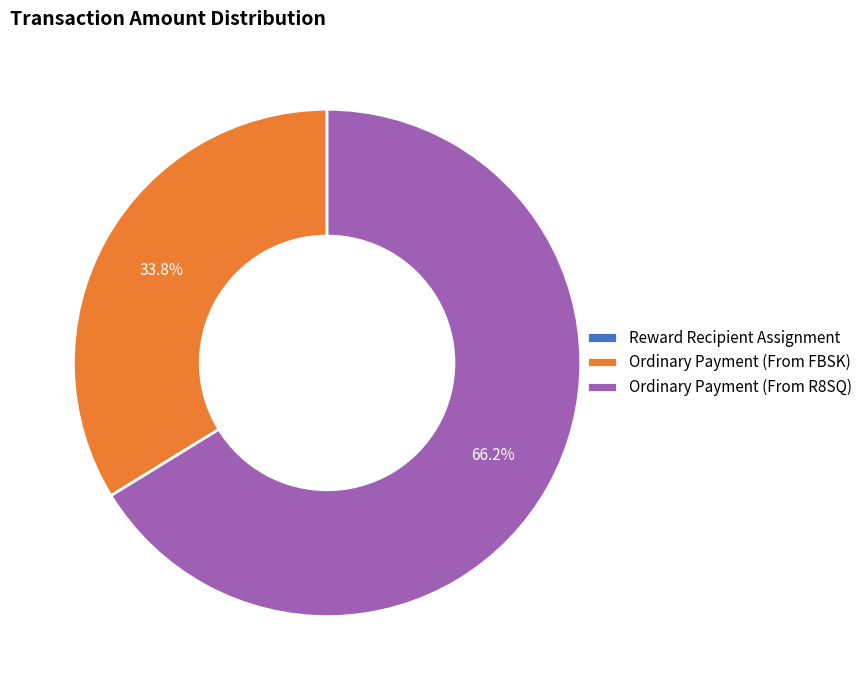

Does any single category account for the majority?

Yes